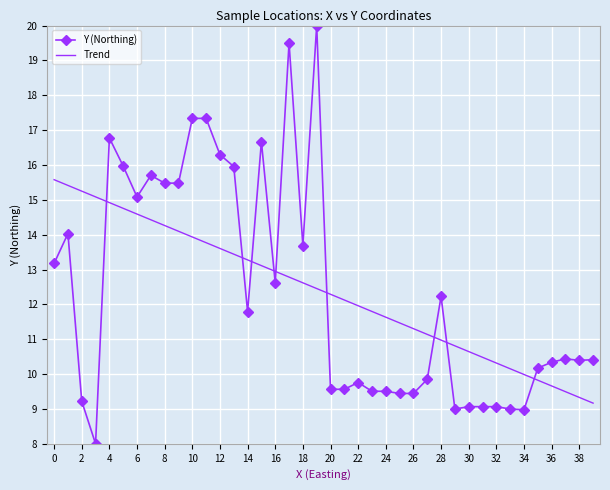

What is the difference between the maximum and minimum values in the Trend series?

6.4